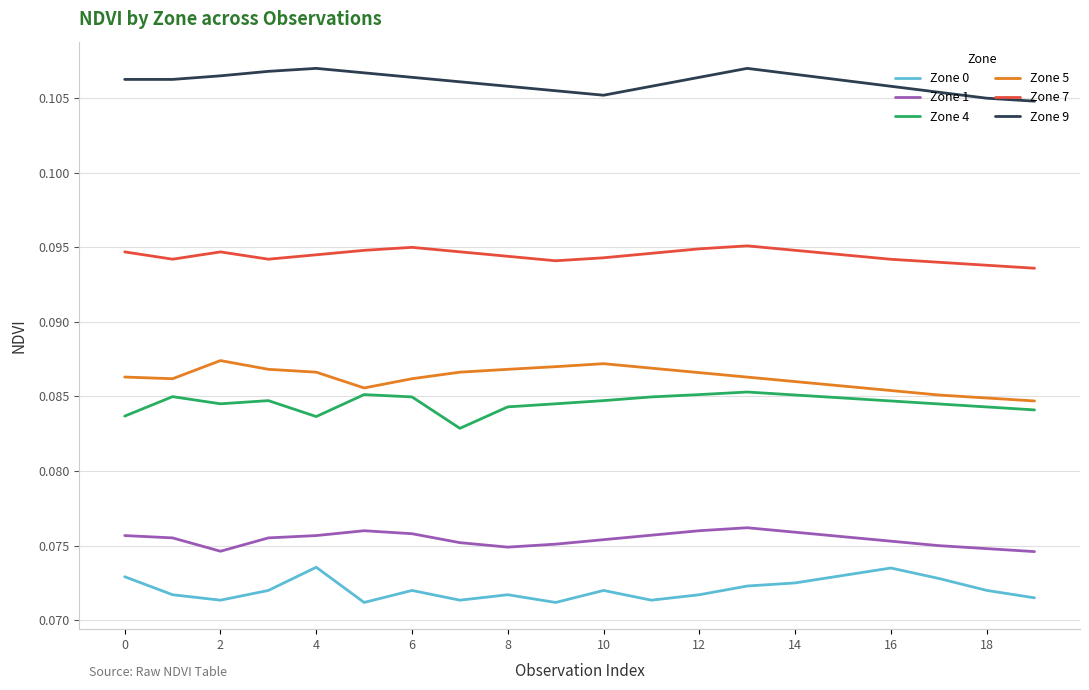

What is the sum of all Zone 5 values?

1.7